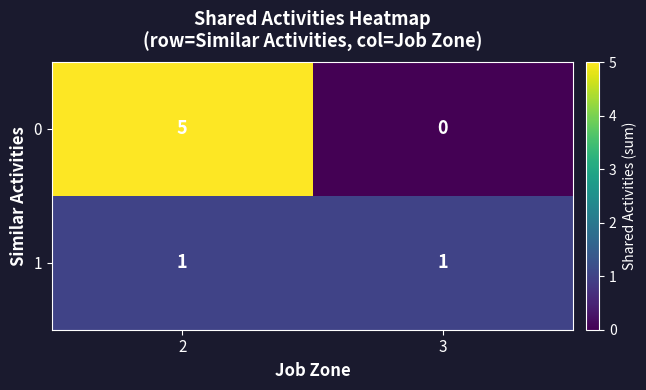

What is the sum of all 0 values?

5